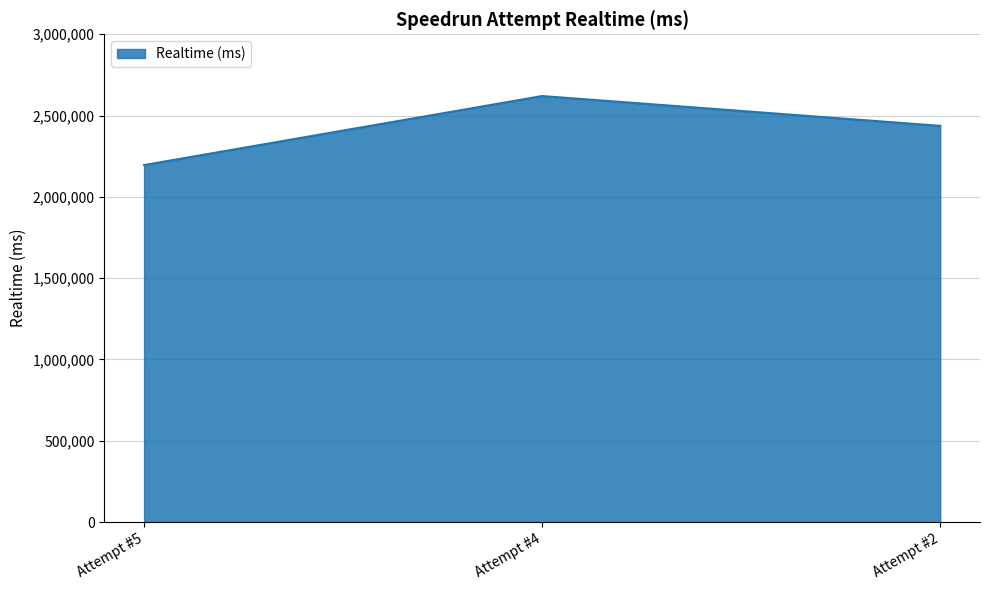

Reading right to left, transcribe all the data shown in this chart.

2436824	2620191	2195758